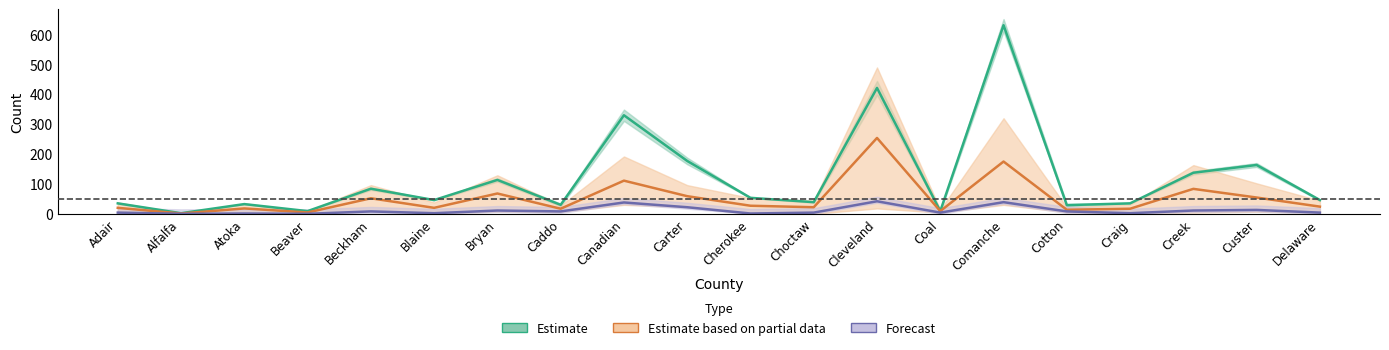

Which has a higher value, Craig or Coal?

Coal